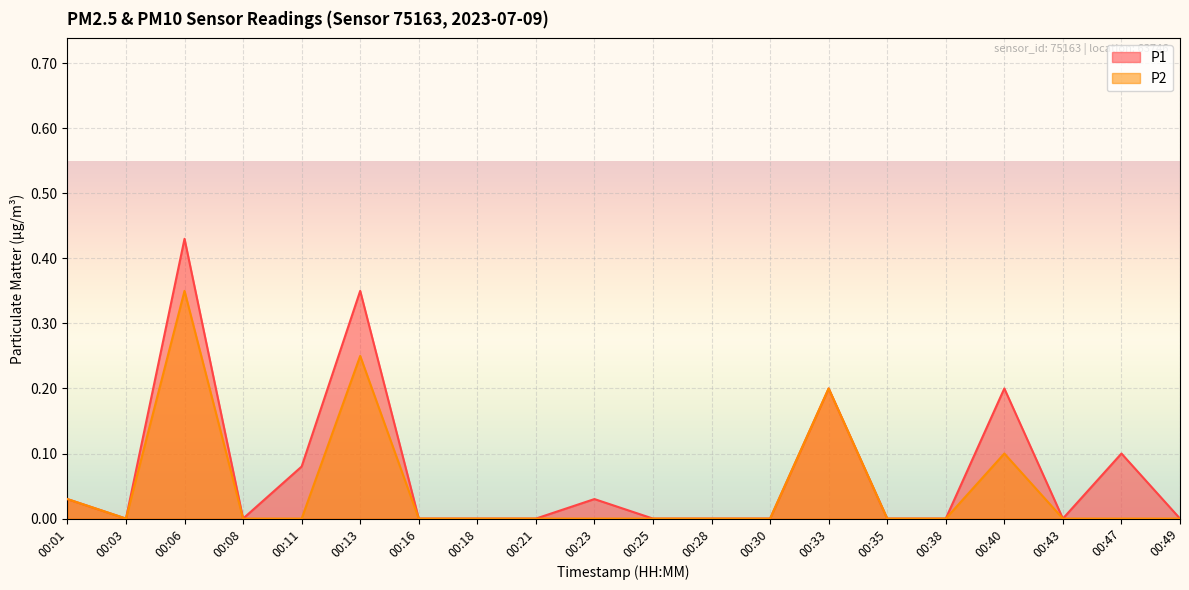

Reading left to right, extract all data points from this chart.

P1: 0.0	0.0	0.4	0.0	0.1	0.3	0.0	0.0	0.0	0.0	0.0	0.0	0.0	0.2	0.0	0.0	0.2	0.0	0.1	0.0
P2: 0.0	0.0	0.3	0.0	0.0	0.2	0.0	0.0	0.0	0.0	0.0	0.0	0.0	0.2	0.0	0.0	0.1	0.0	0.0	0.0